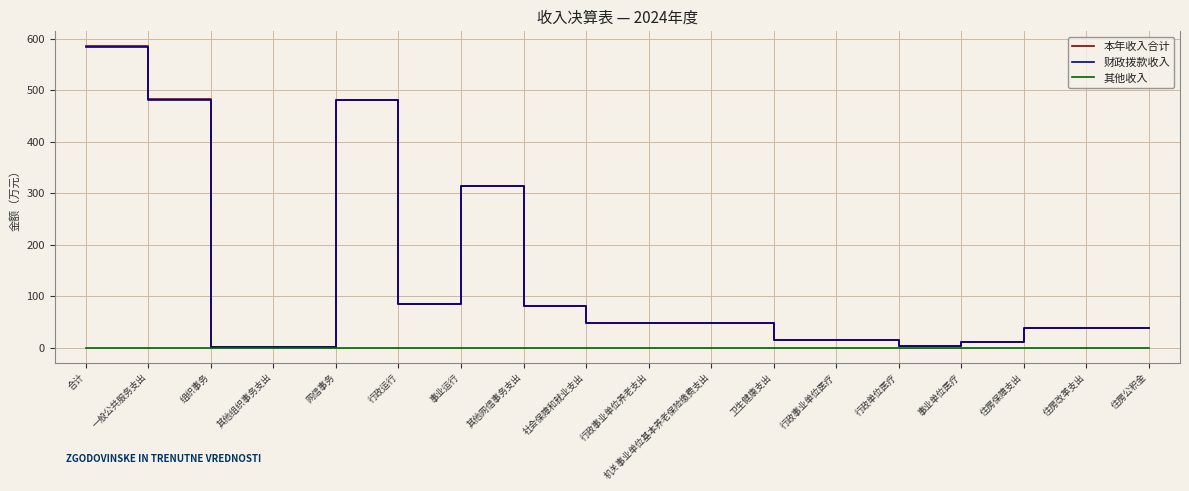

What is the spread (max minus min) of values at 行政事业单位医疗?

15.5